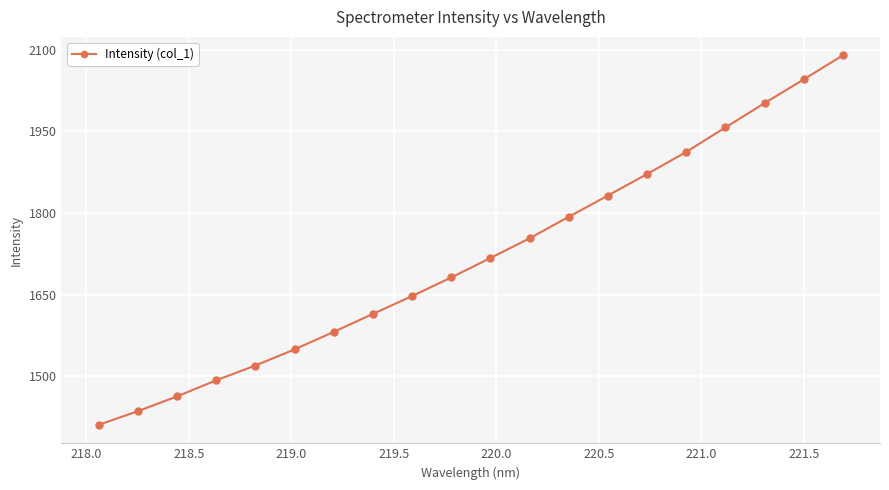

What is the smallest value displayed?

1410.9